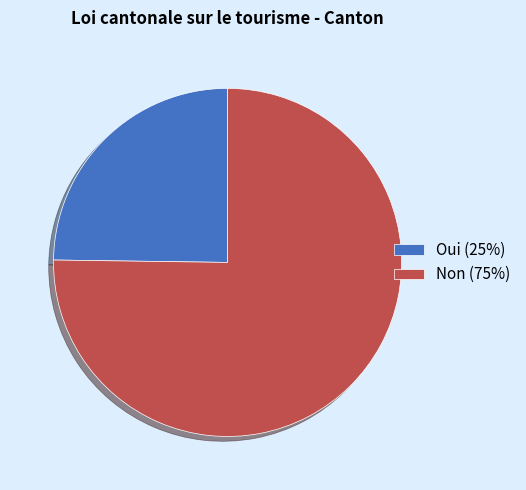

Which category has the smallest portion of the pie?

Oui